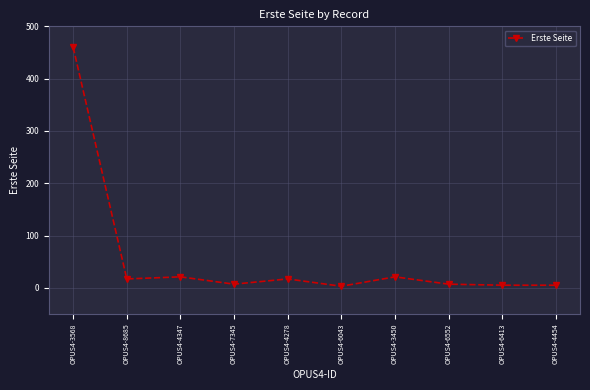

Is it true that the value at OPUS4-6043 is 3?

True